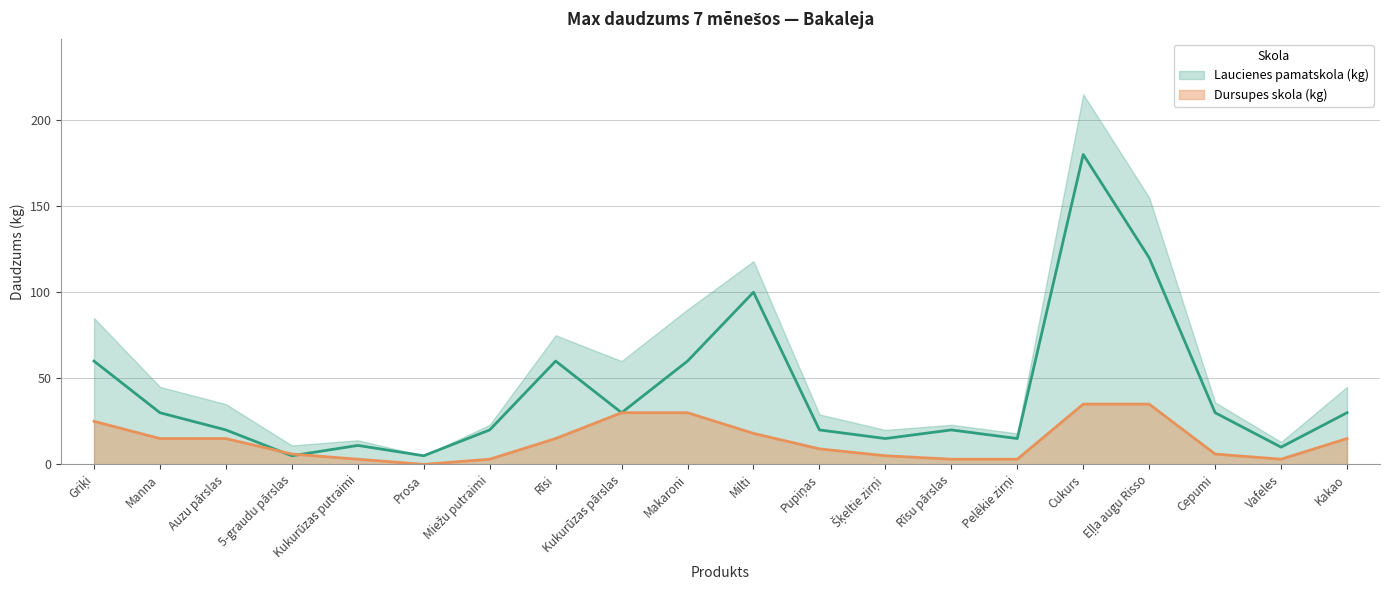

What is the difference between the maximum and minimum values in the Laucienes pamatskola (kg) series?

175